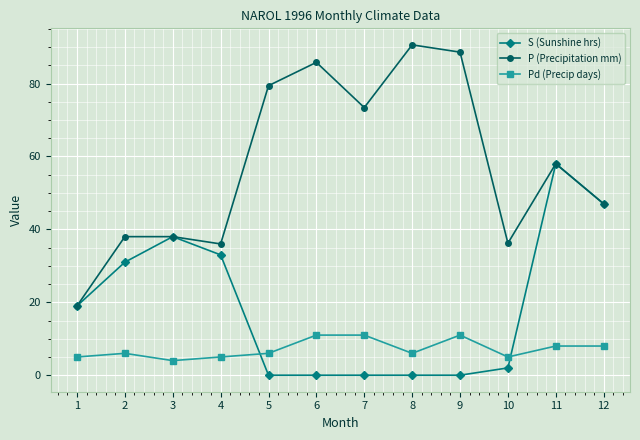

How many categories are shown in the chart?

12